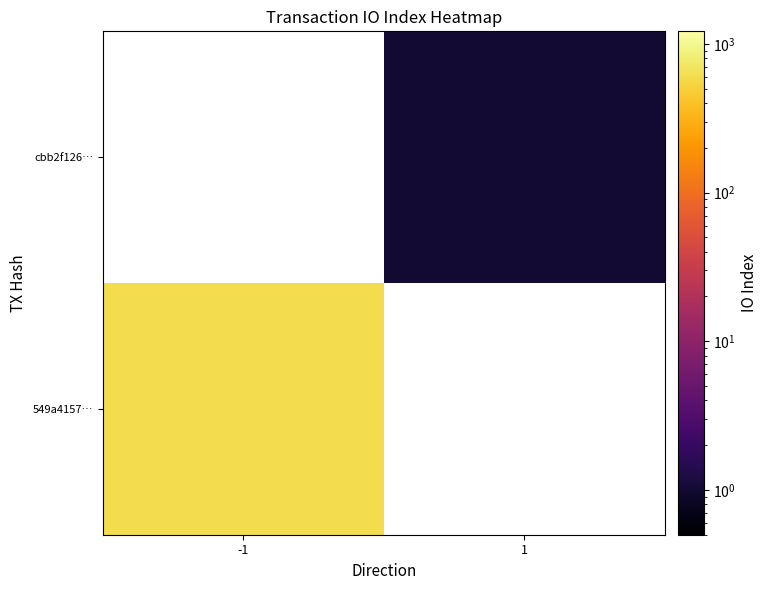

The value of 549a4157… at -1 is 1000.1. True or false?

False